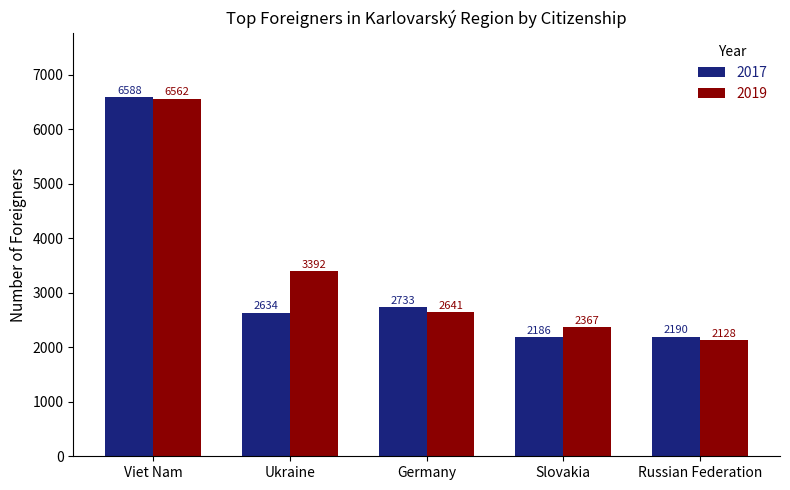

Rank the series at Viet Nam from highest to lowest value.

2017, 2019